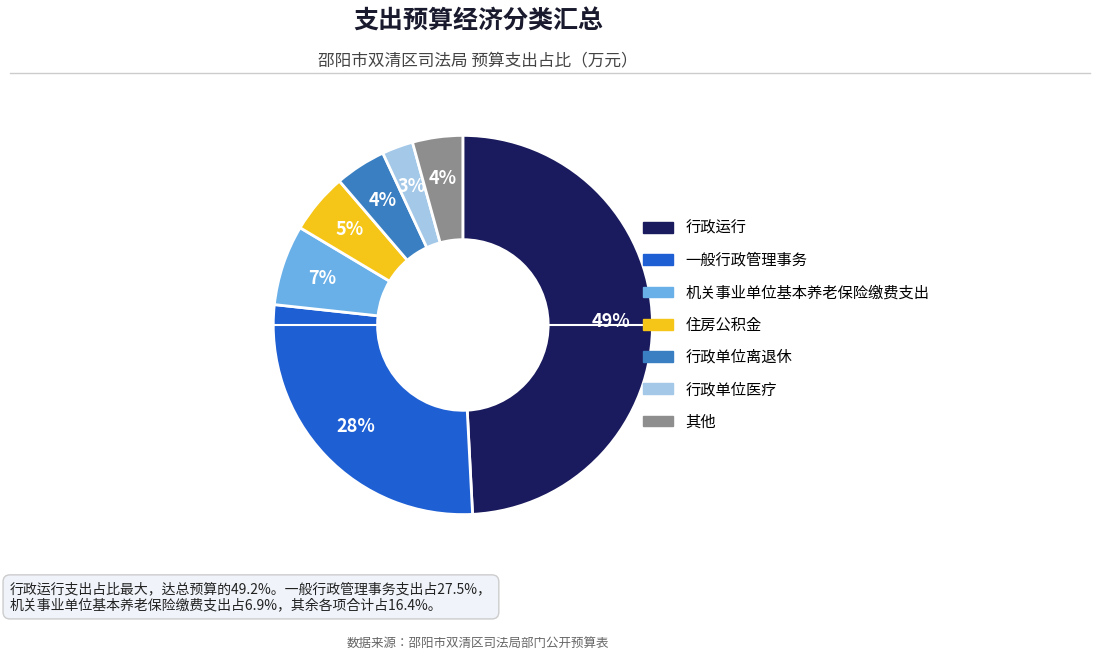

How many slices are in this pie chart?

7